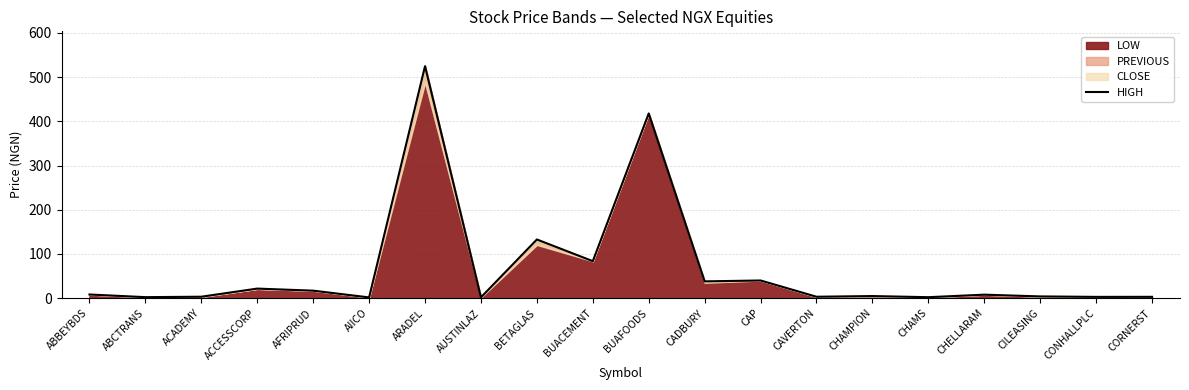

What is the greatest value displayed?

525.0